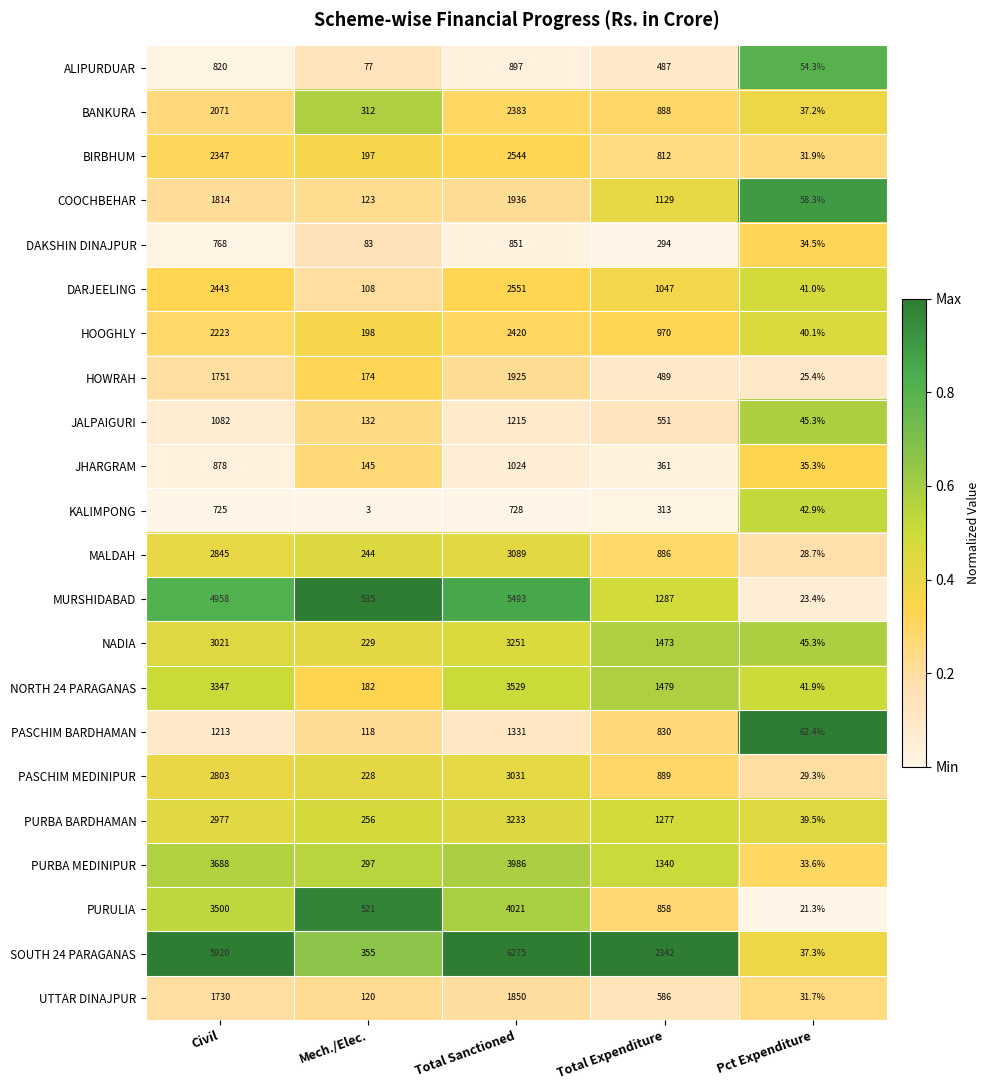

At which category is the sum across all series the highest?

Total Sanctioned